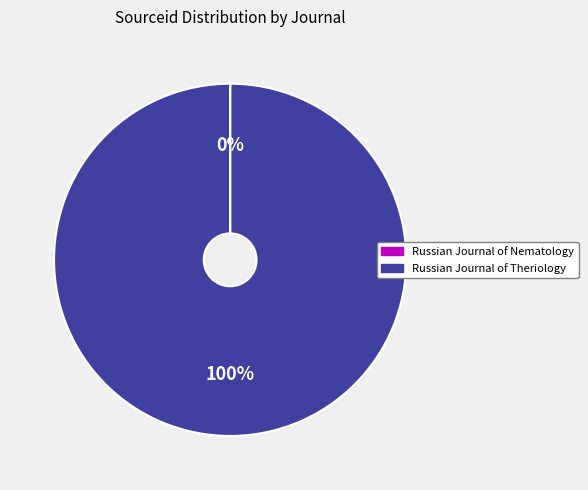

What percentage is the Russian Journal of Theriology slice, to the nearest percent?

100%